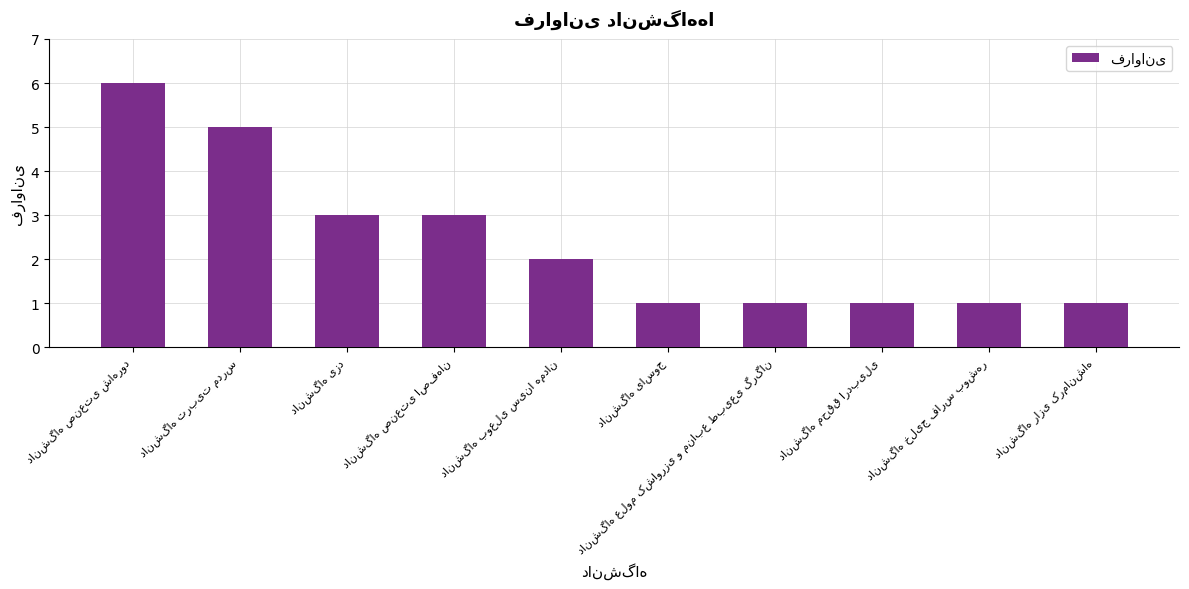

What is the difference between the maximum and minimum values?

5